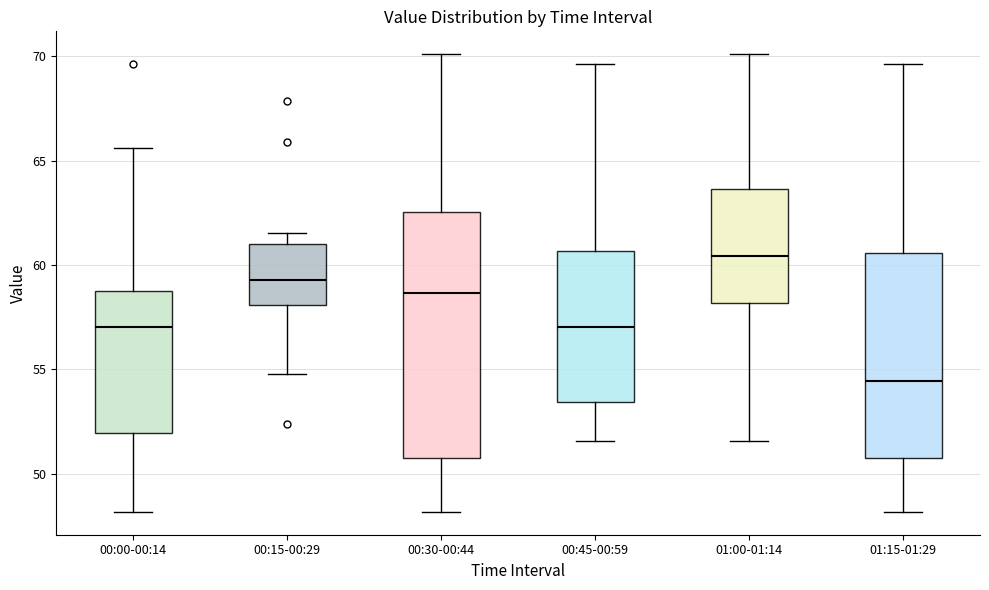

Reading left to right, read every box against the y-axis: the position of its median line, the range the box covers, and the ends of its whiskers. The values are not printed on the chart, so give them approximately, as read against the axis.

00:00-00:14: median 57.0, box 52.0 to 58.5, whiskers 48.0 to 65.5
00:15-00:29: median 59.5, box 58.0 to 61.0, whiskers 55.0 to 61.5
00:30-00:44: median 58.5, box 51.0 to 62.5, whiskers 48.0 to 70.0
00:45-00:59: median 57.0, box 53.5 to 60.5, whiskers 51.5 to 69.5
01:00-01:14: median 60.5, box 58.0 to 63.5, whiskers 51.5 to 70.0
01:15-01:29: median 54.5, box 51.0 to 60.5, whiskers 48.0 to 69.5